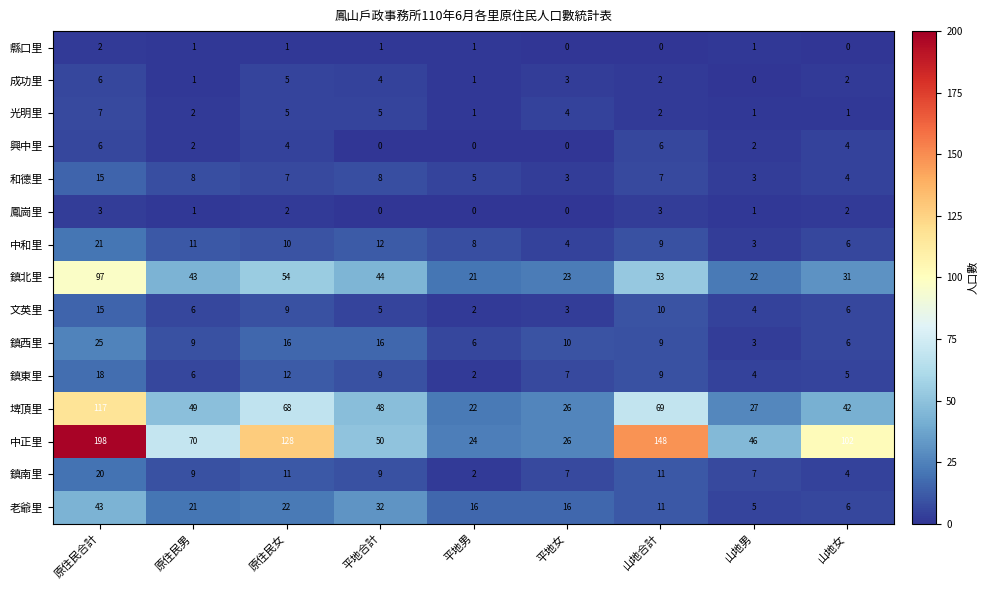

How many series are shown in this chart?

15